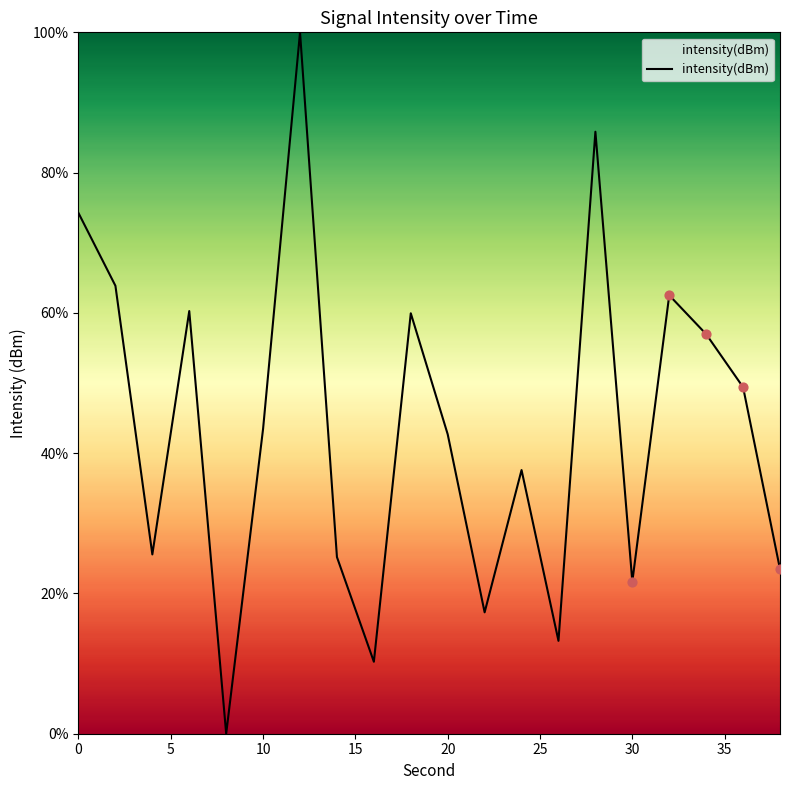

What is the maximum value shown in the chart?

100.0